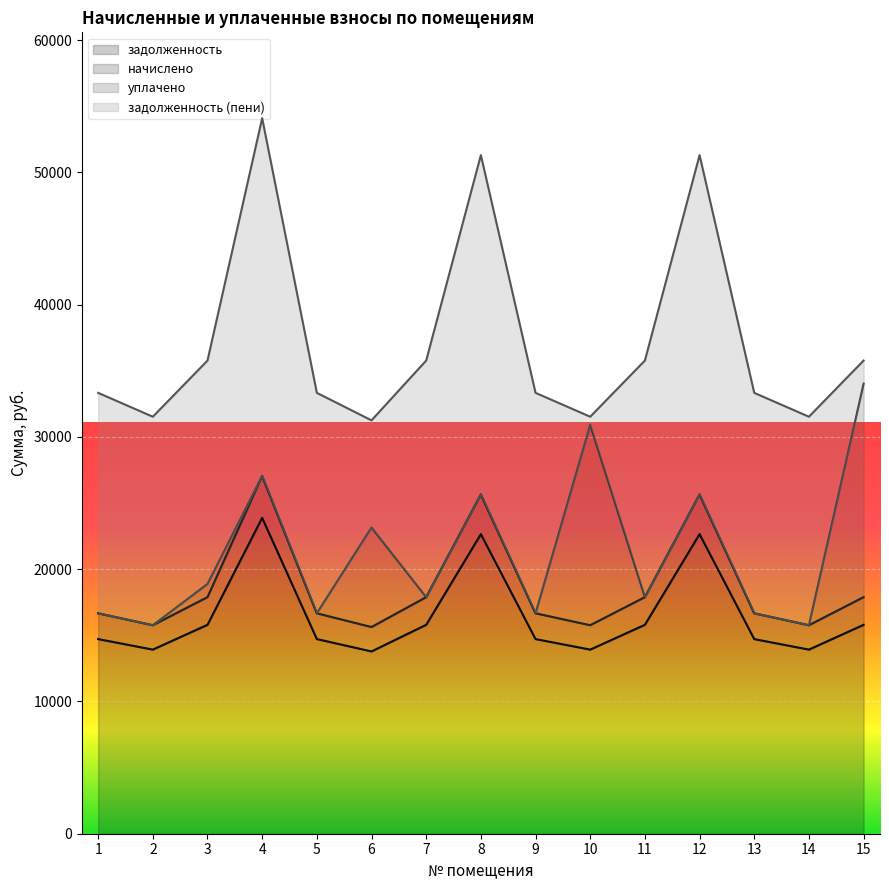

Which label corresponds to the smallest value in the chart?

6